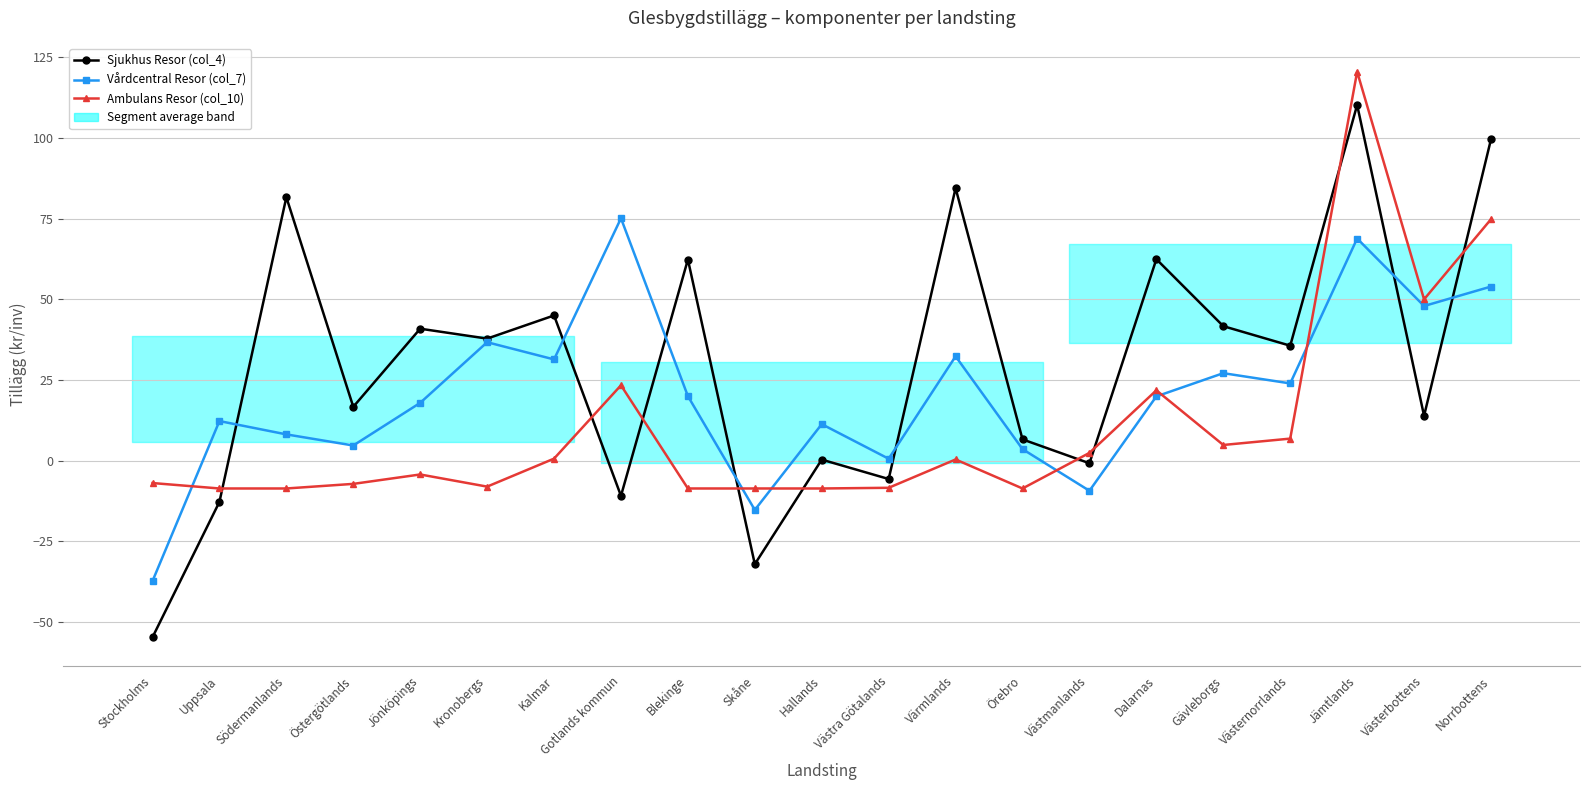

True or false: Vårdcentral Resor (col_7) and Ambulans Resor (col_10) intersect in this chart.

True